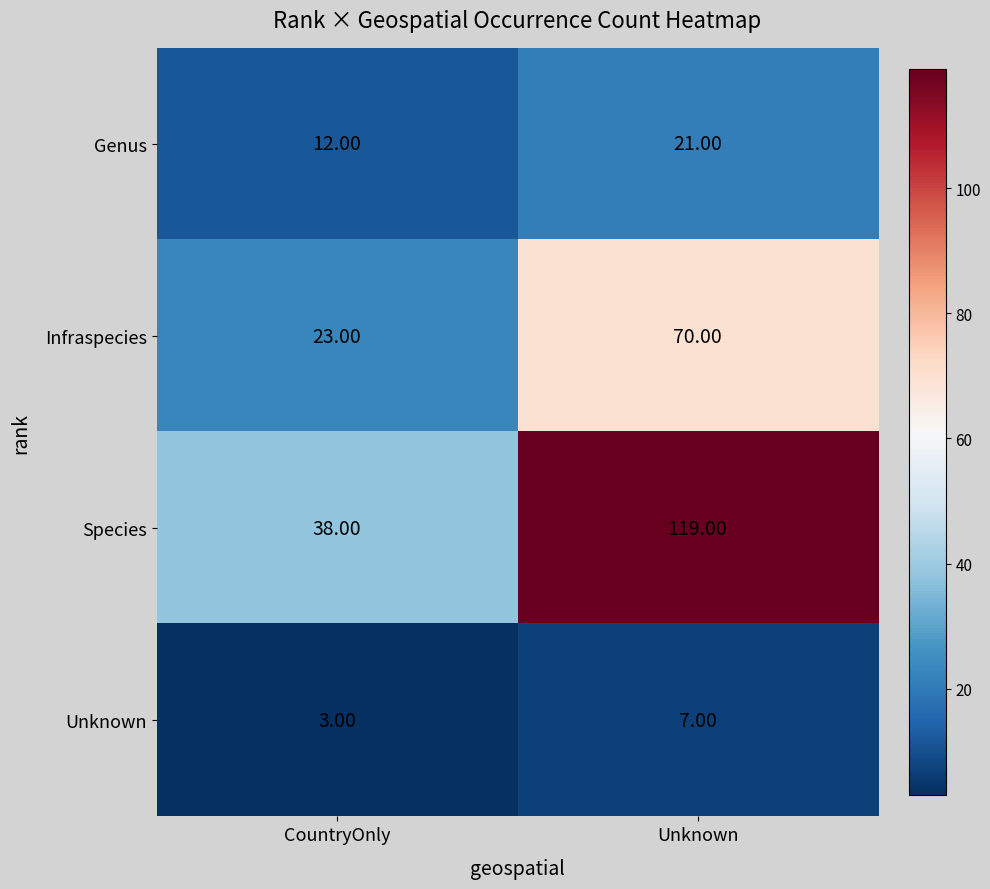

What is the sum of all Species values?

157